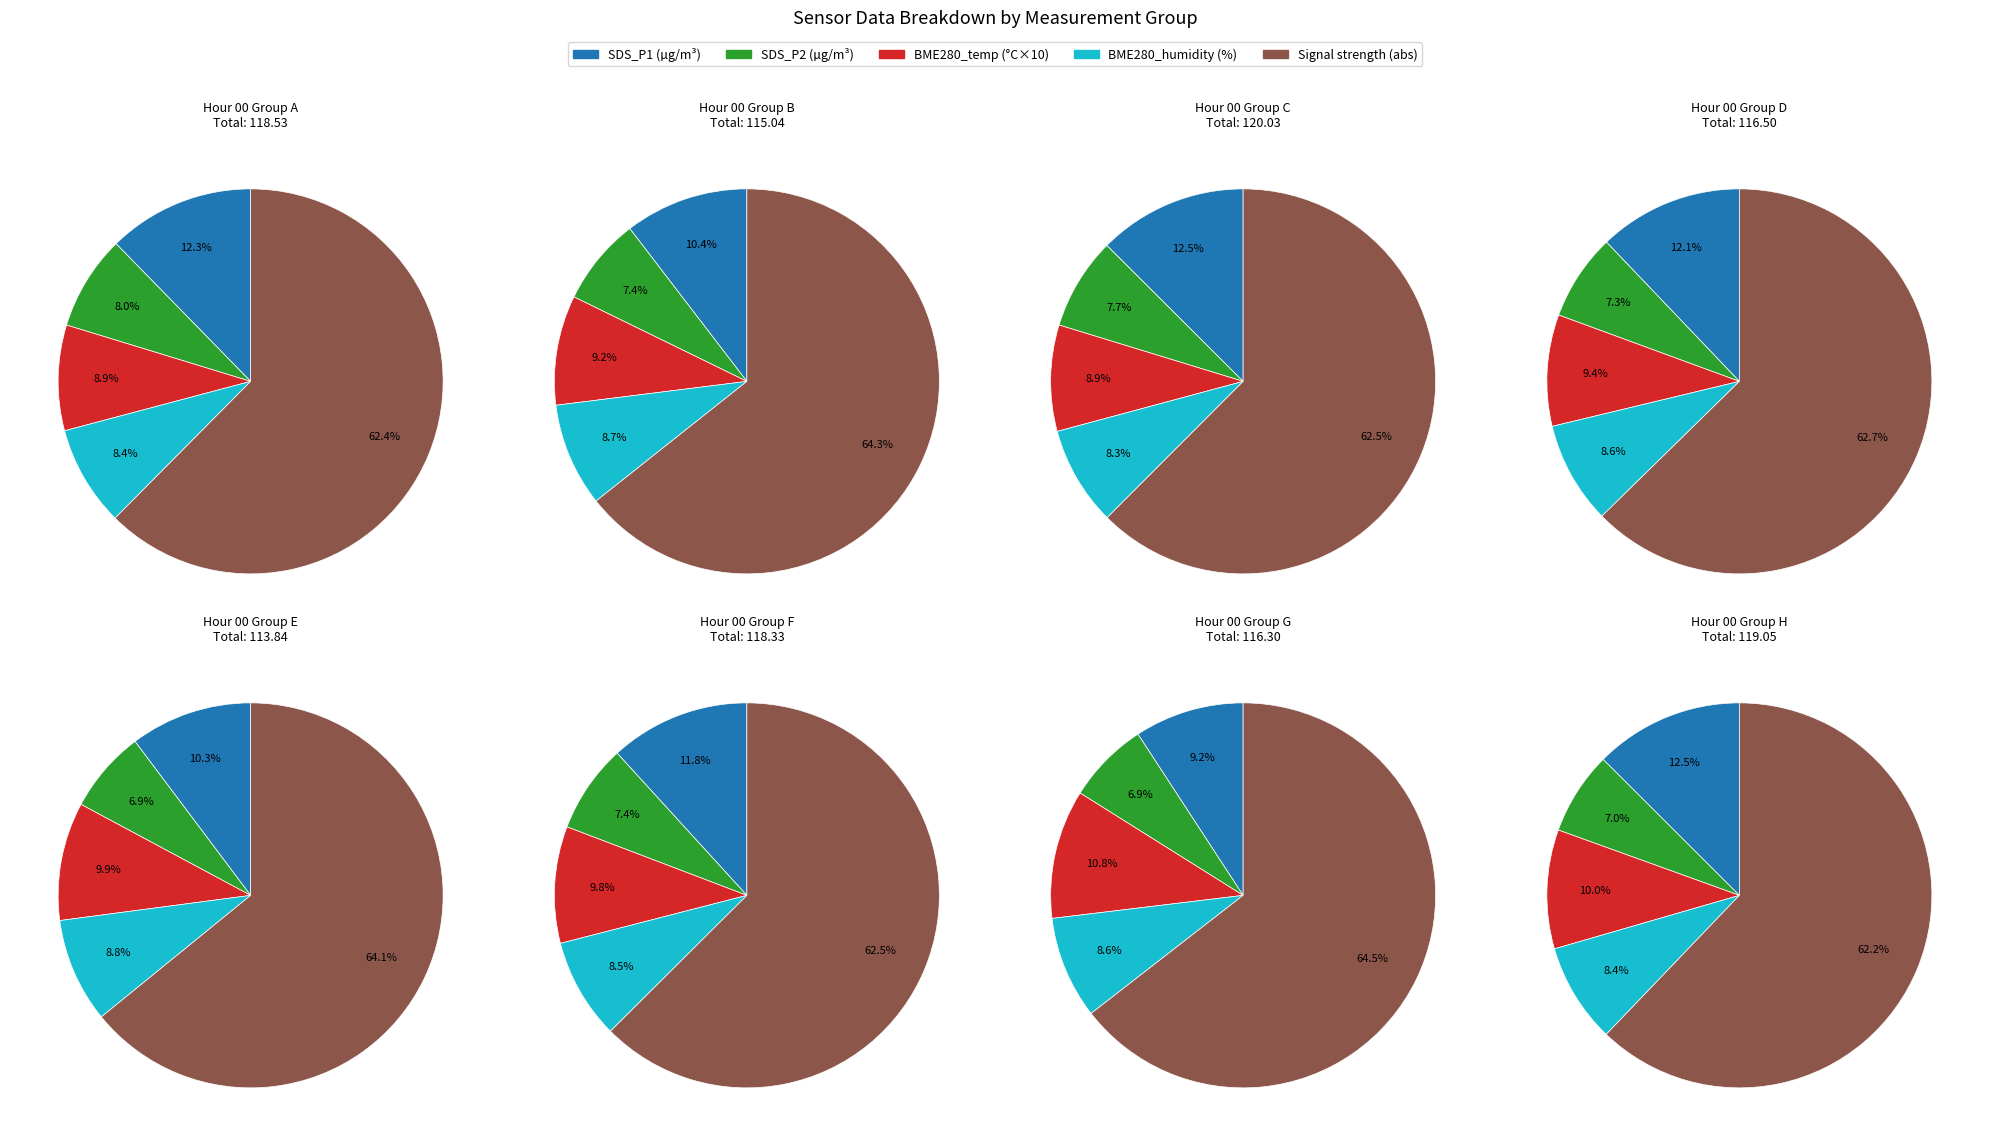

Combined, what portion of the pie is 7 and 3?

27.1%